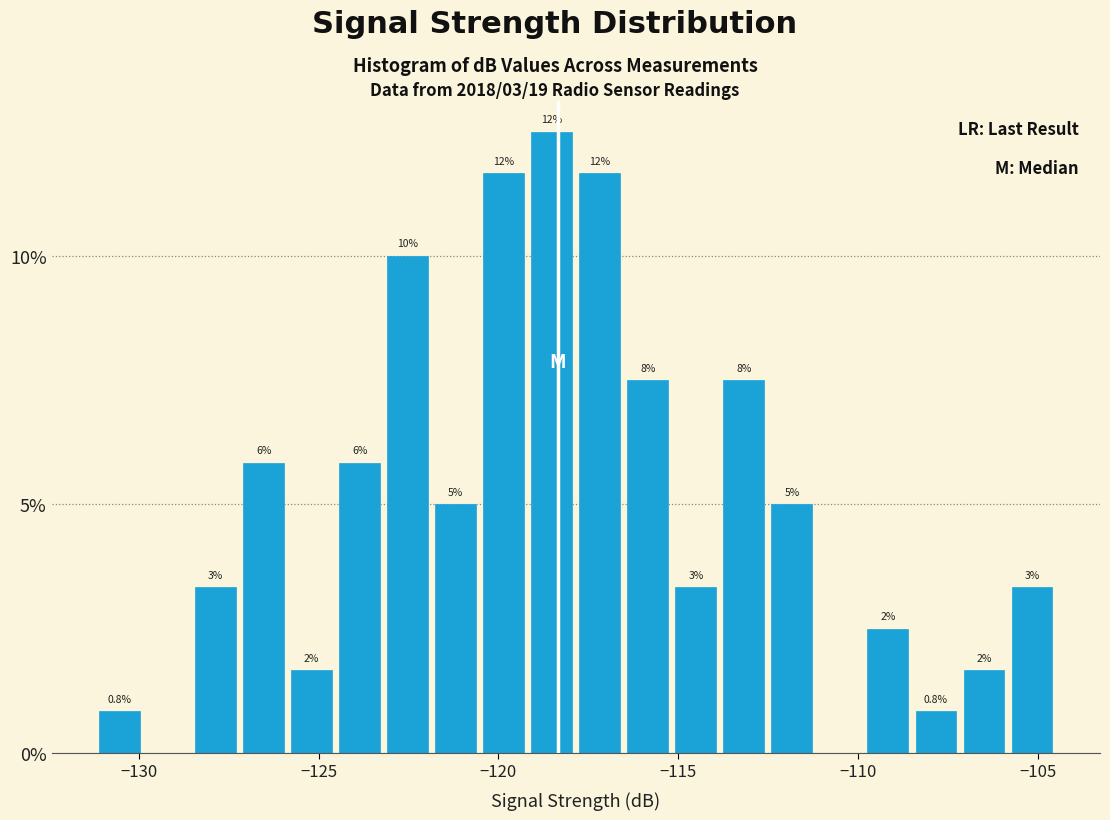

Read against the x-axis, roughly where is the centre of the tallest bar?

-118.5